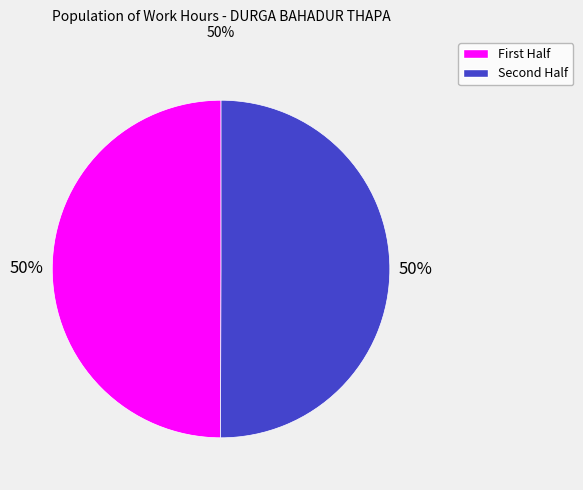

To the nearest percent, what is the average slice percentage?

50%